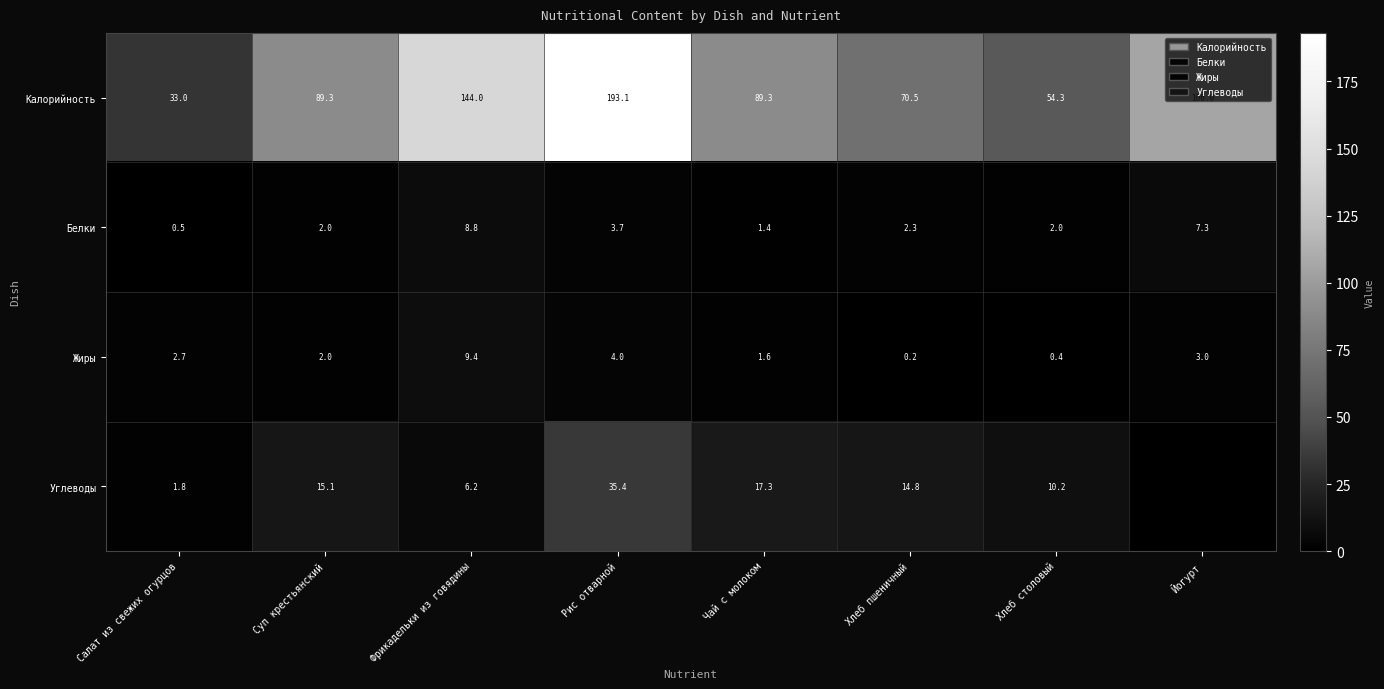

Reading left to right, transcribe all the data shown in this chart.

Калорийность: Салат из свежих огурцов=33.0	Суп крестьянский=89.3	Фрикадельки из говядины=144.0	Рис отварной=193.1	Чай с молоком=89.3	Хлеб пшеничный=70.5	Хлеб столовый=54.3	Йогурт=106.0
Белки: Салат из свежих огурцов=0.5	Суп крестьянский=2.0	Фрикадельки из говядины=8.8	Рис отварной=3.7	Чай с молоком=1.4	Хлеб пшеничный=2.3	Хлеб столовый=2.0	Йогурт=7.3
Жиры: Салат из свежих огурцов=2.7	Суп крестьянский=2.0	Фрикадельки из говядины=9.4	Рис отварной=4.0	Чай с молоком=1.6	Хлеб пшеничный=0.2	Хлеб столовый=0.4	Йогурт=3.0
Углеводы: Салат из свежих огурцов=1.8	Суп крестьянский=15.1	Фрикадельки из говядины=6.2	Рис отварной=35.4	Чай с молоком=17.3	Хлеб пшеничный=14.8	Хлеб столовый=10.2	Йогурт=0.0